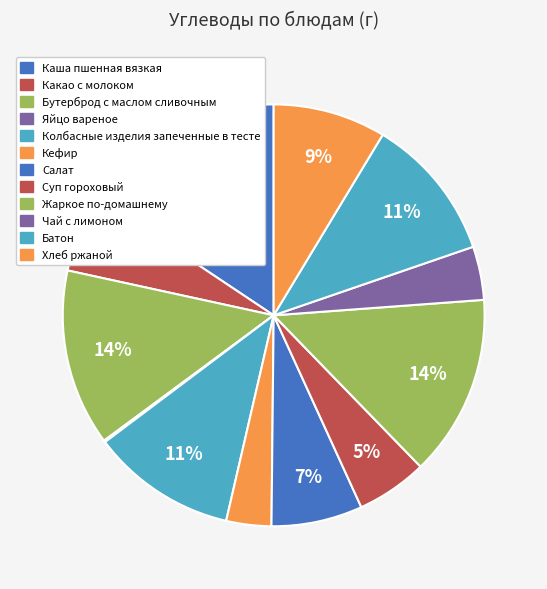

How many slices are in this pie chart?

12